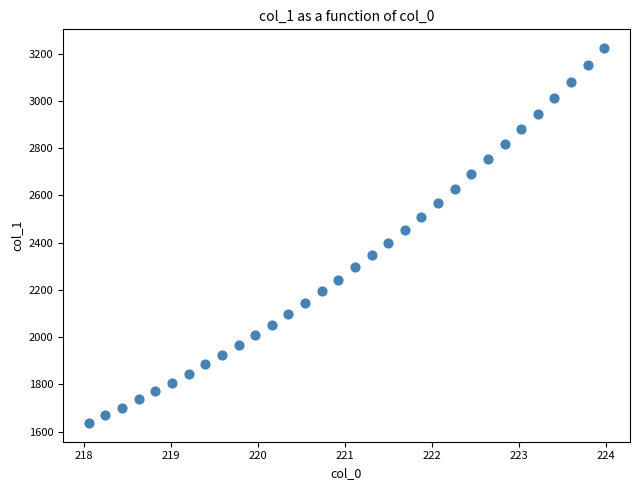

What is the range of Y values (max minus min)?

1587.5